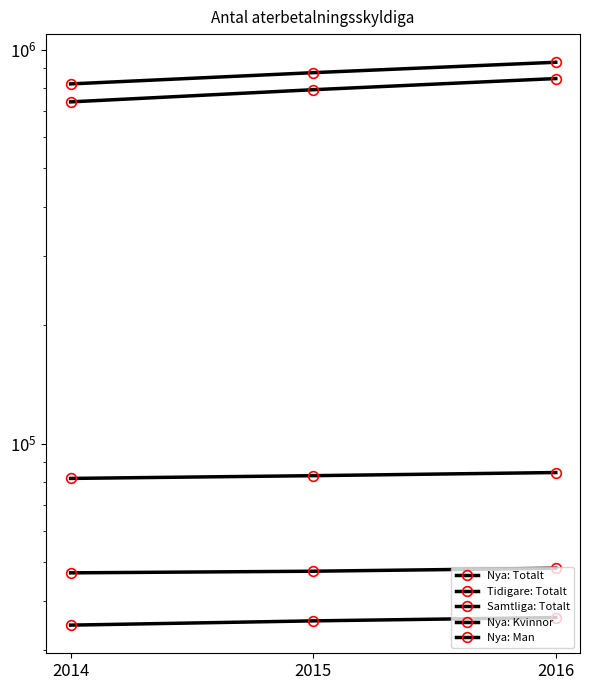

The value of Samtliga: Totalt at 2015 is 875185. True or false?

True